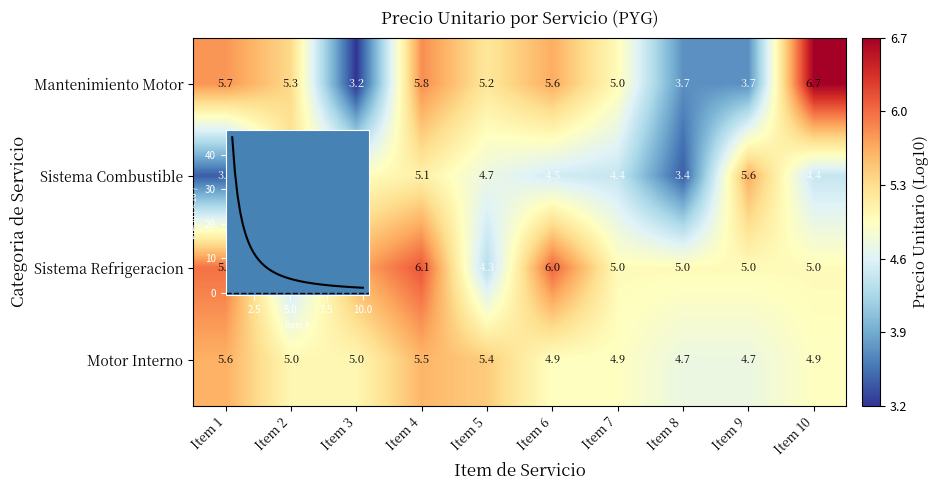

What is the difference between the highest and lowest values at Item 3?

2.4